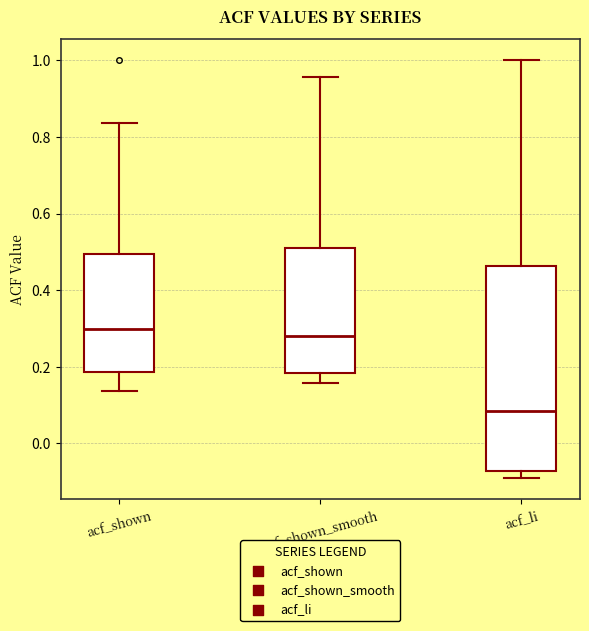

Where does the lower whisker of the box for acf_shown end on the y-axis? The values are not printed on the chart, so give them approximately, as read against the axis.

0.14